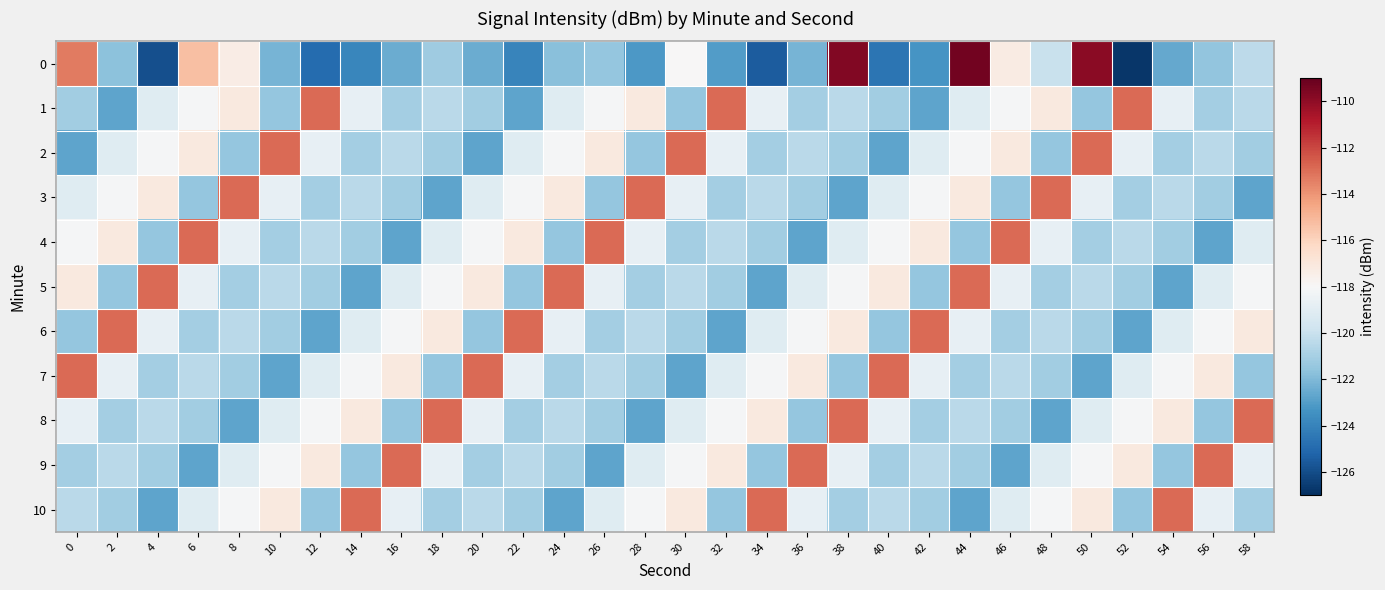

What is the spread (max minus min) of values at 26?

9.9